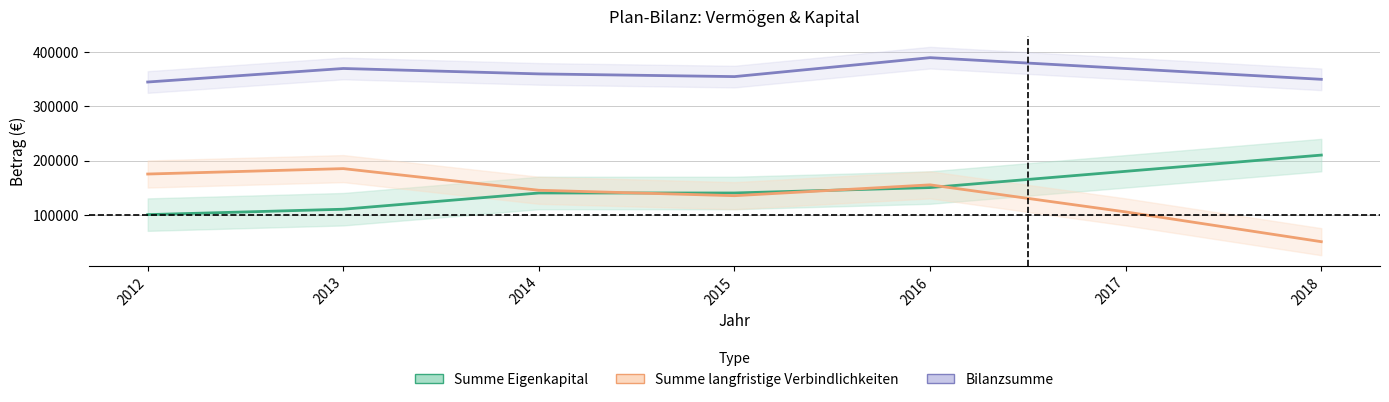

At which category is the sum across all series the highest?

2016